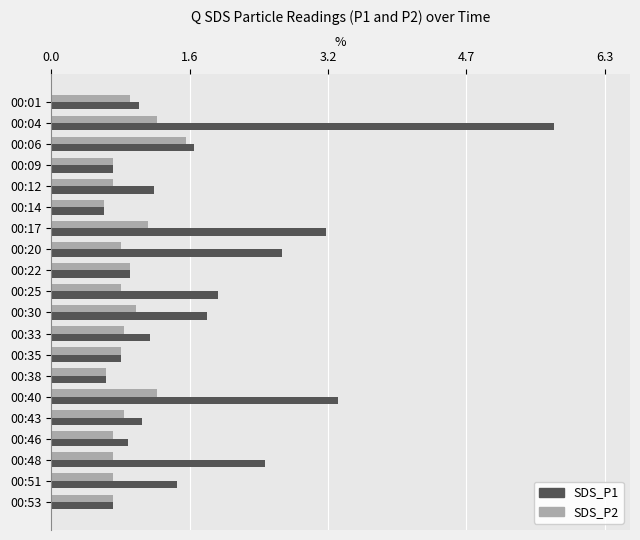

Which series has the largest total across all categories?

SDS_P1